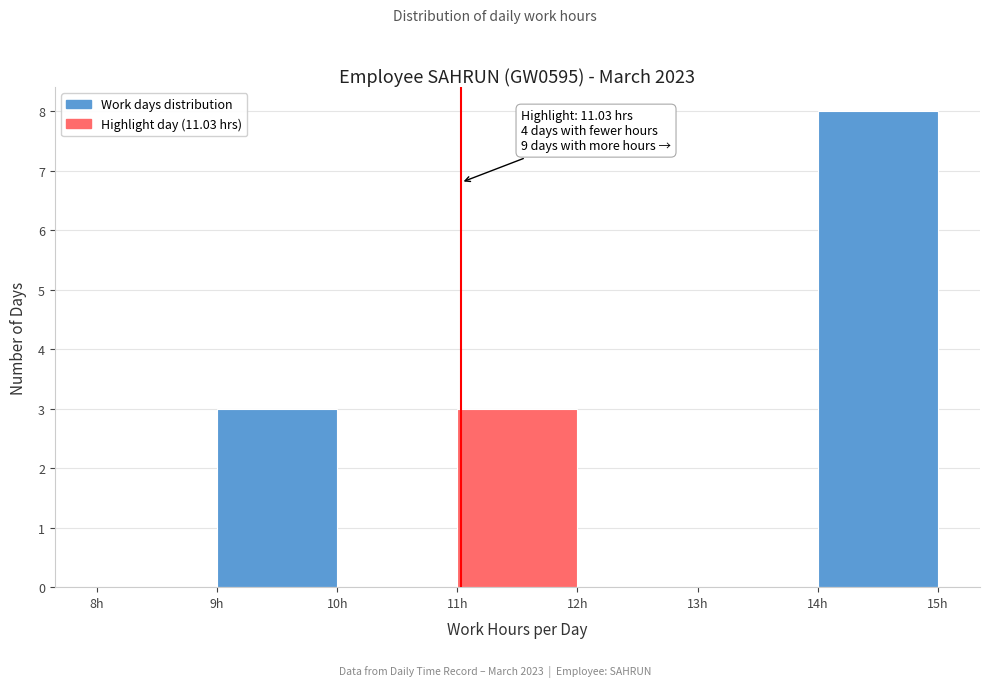

Which range on the x-axis has the tallest bar?

14 to 15